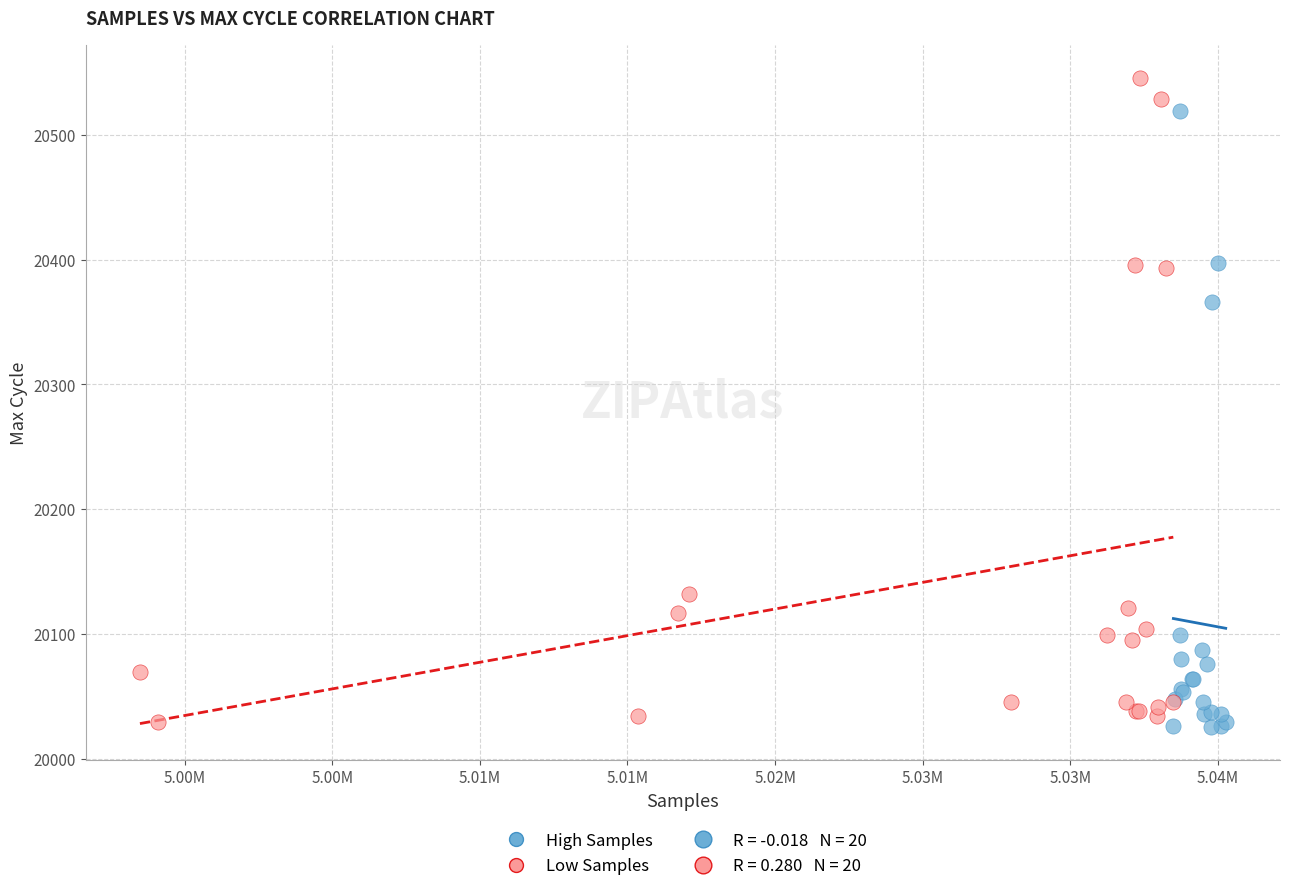

Which series contains the highest Y value?

Low Samples